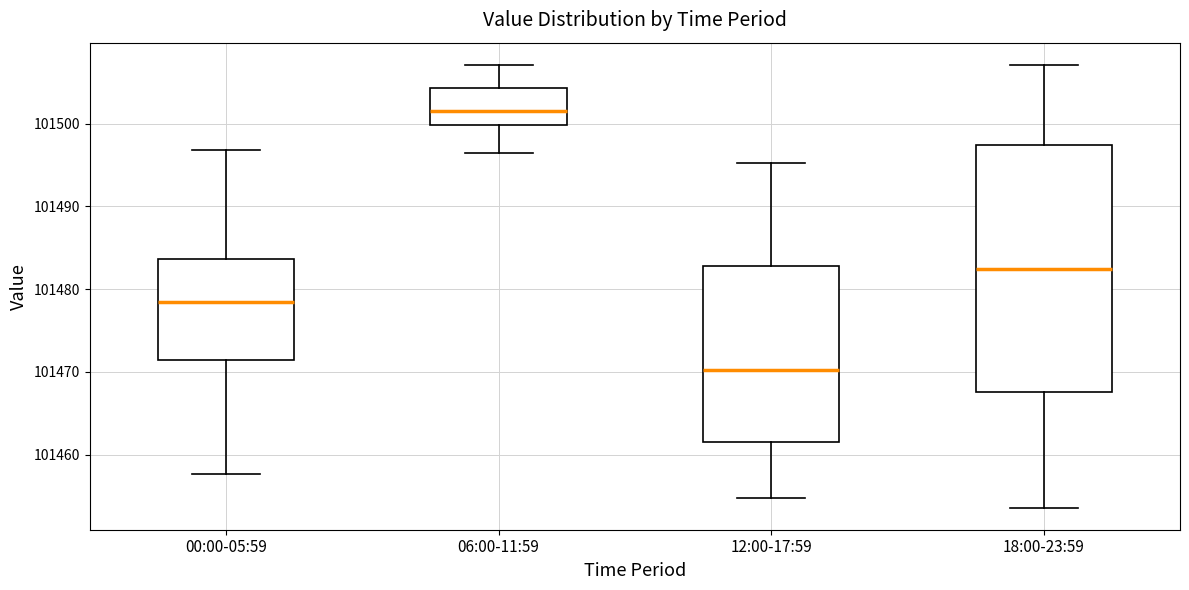

Reading left to right, transcribe this box plot: for each box, give where its median line is, the range the box spans, and where its two whiskers end, as read against the y-axis. The values are not printed on the chart, so give them approximately, as read against the axis.

00:00-05:59: median 101478, box 101471 to 101484, whiskers 101458 to 101497
06:00-11:59: median 101502, box 101500 to 101504, whiskers 101496 to 101507
12:00-17:59: median 101470, box 101461 to 101483, whiskers 101455 to 101495
18:00-23:59: median 101483, box 101468 to 101497, whiskers 101454 to 101507